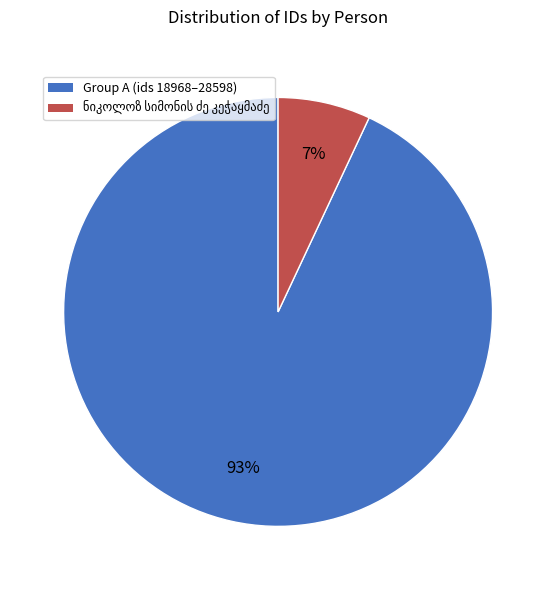

To the nearest percent, what is the average slice percentage?

50%